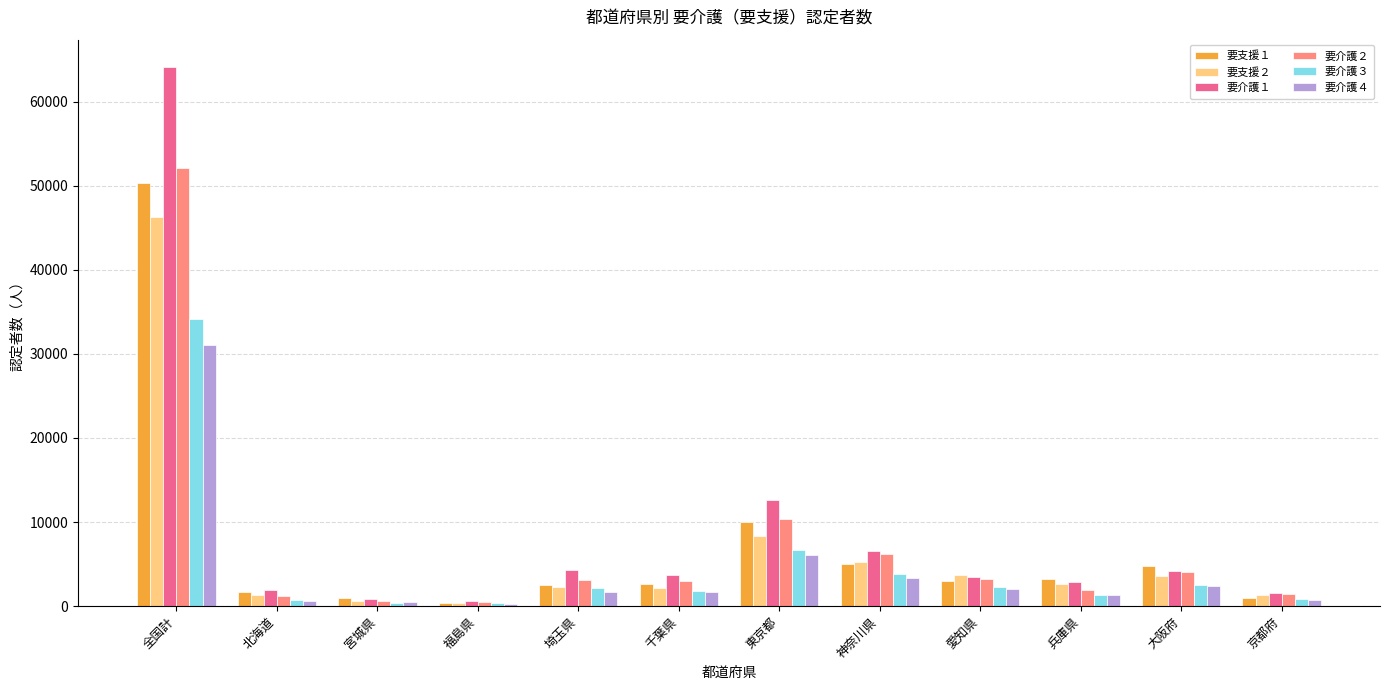

At which category is the sum across all series the highest?

全国計